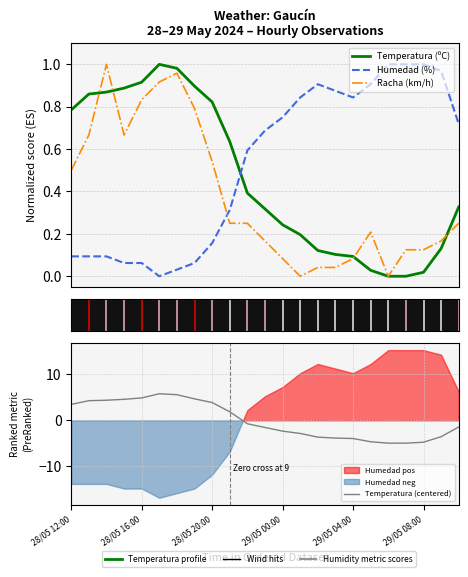

The Humedad (%) series shows 0.3 at 9. True or false?

True